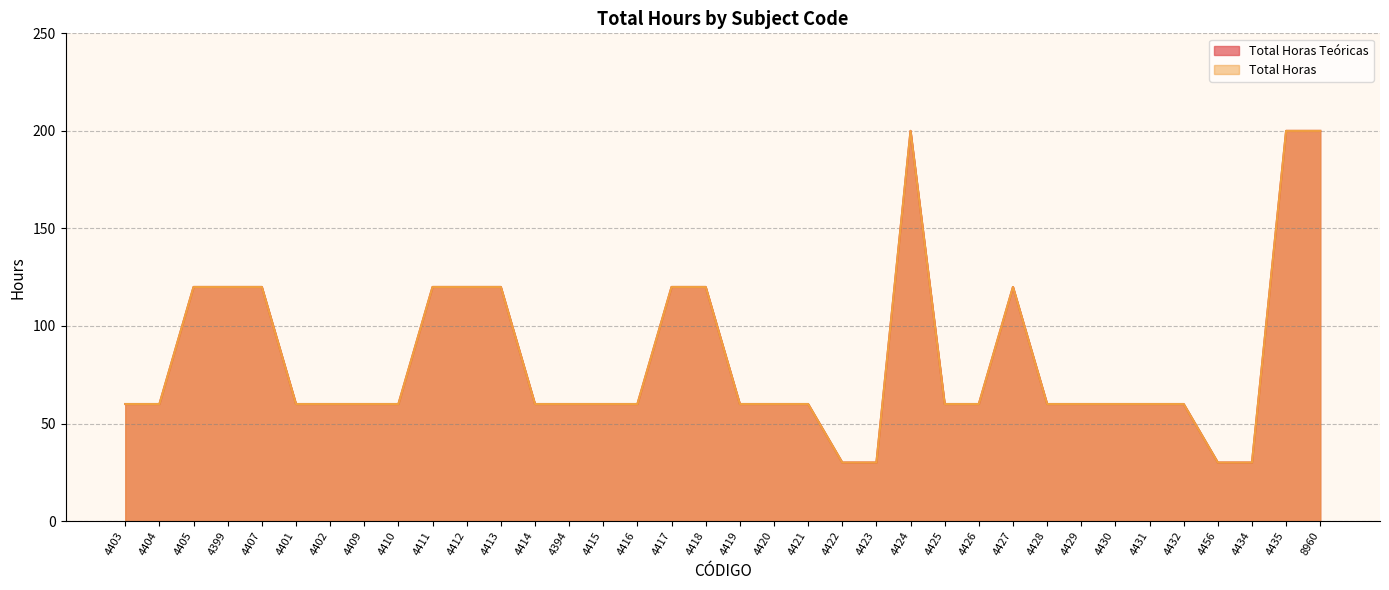

What value does the Total Horas Teóricas series have at 4414?

60